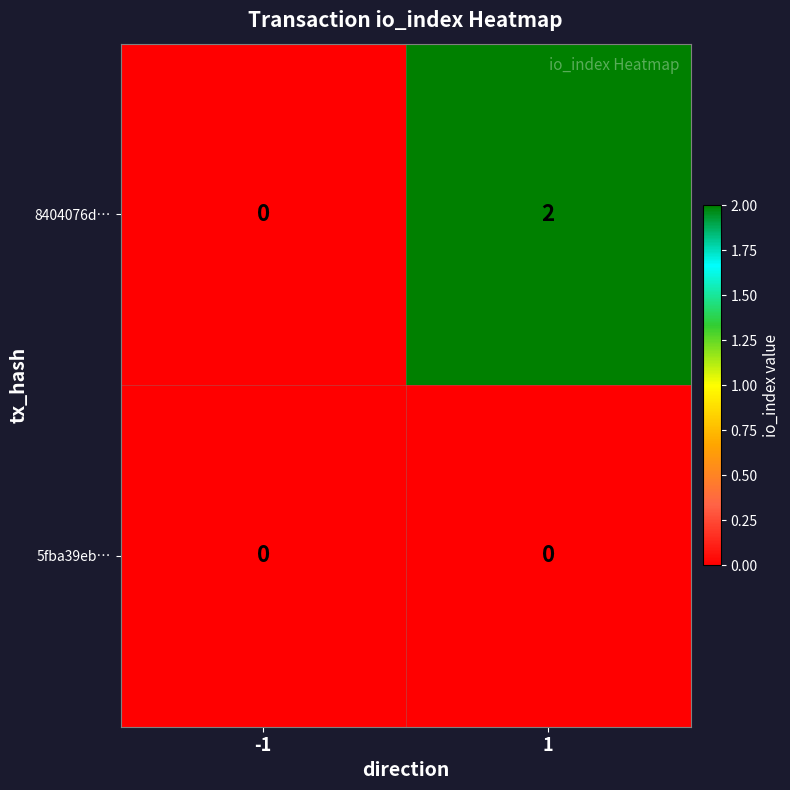

What is the greatest value displayed?

2